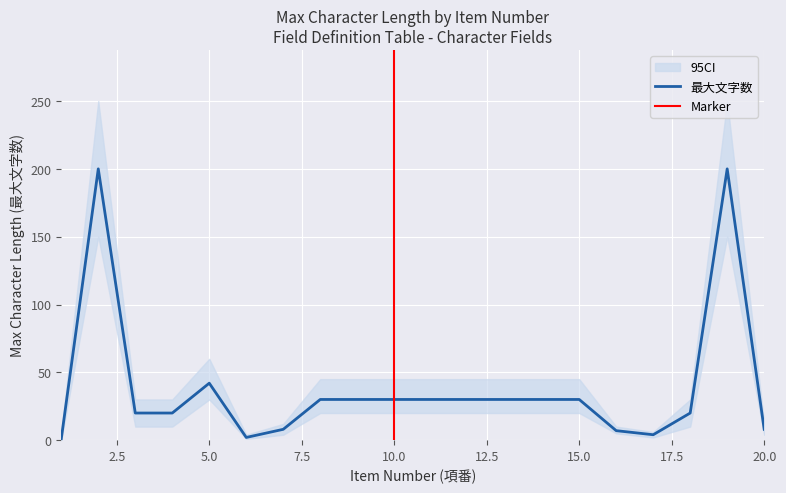

True or false: CI_upper and CI_lower intersect in this chart.

False